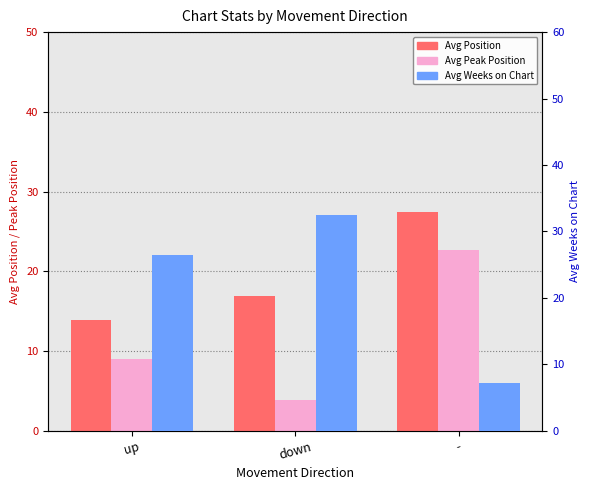

How many values in the Avg Weeks on Chart series are below 26?

1